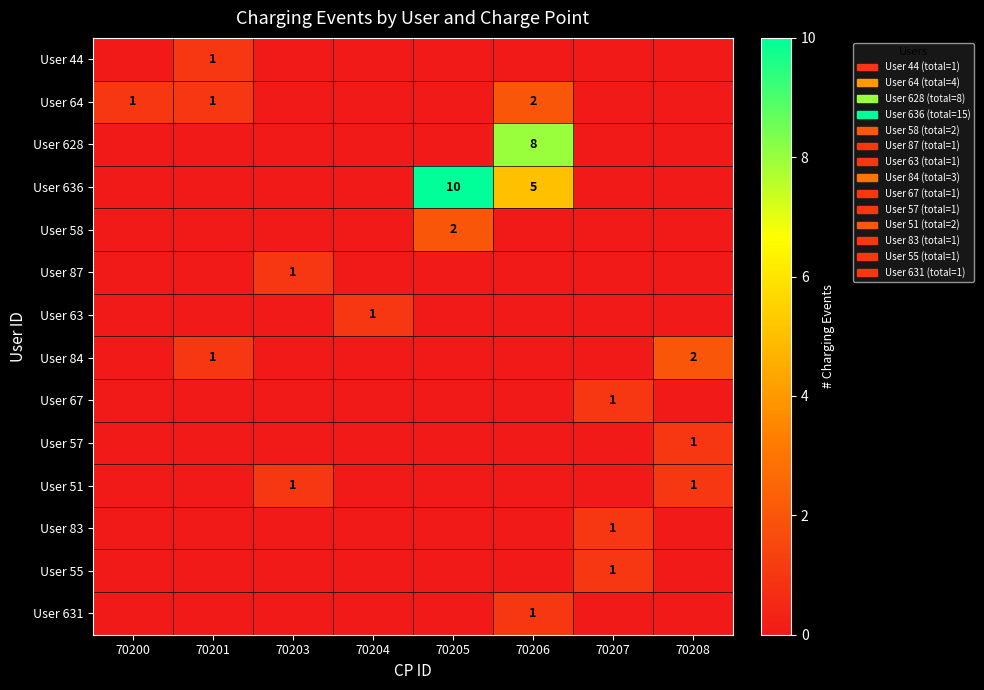

Which series has the largest range (max minus min)?

User 636